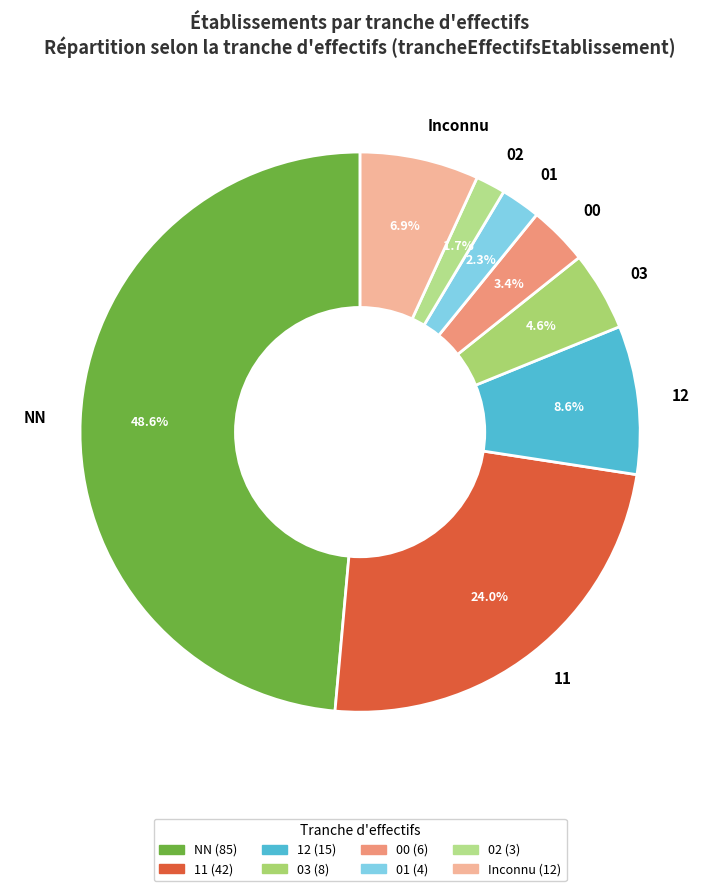

Is 12 the majority of the pie?

No